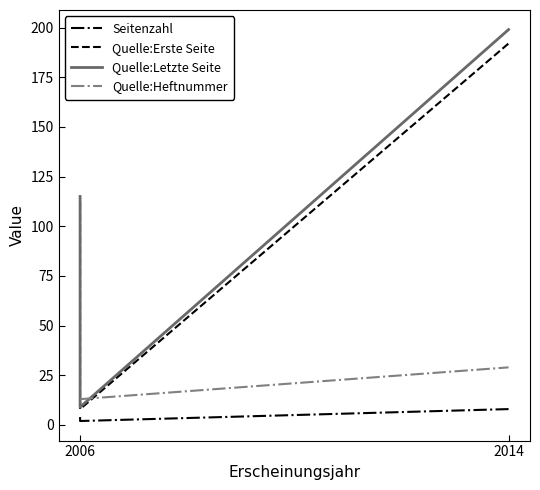

Which series has the largest total across all categories?

Quelle:Letzte Seite